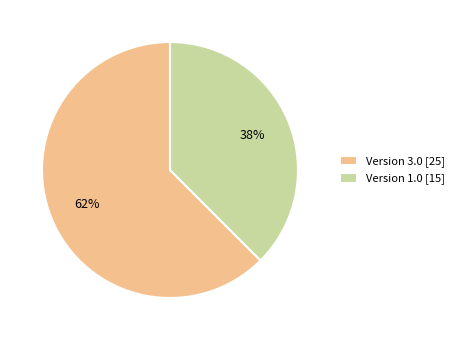

To the nearest percent, what is the average slice percentage?

50%